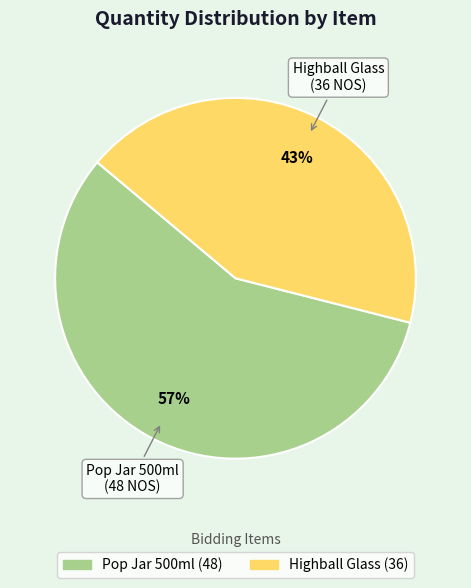

Is the sum of Highball Glass and Pop Jar 500ml greater than half?

Yes